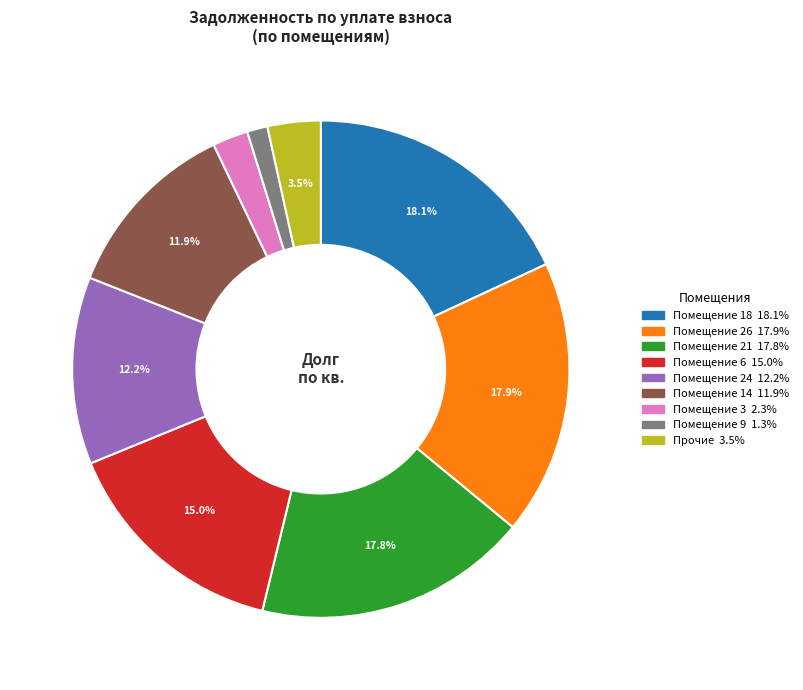

To the nearest percent, what is the average slice percentage?

11%